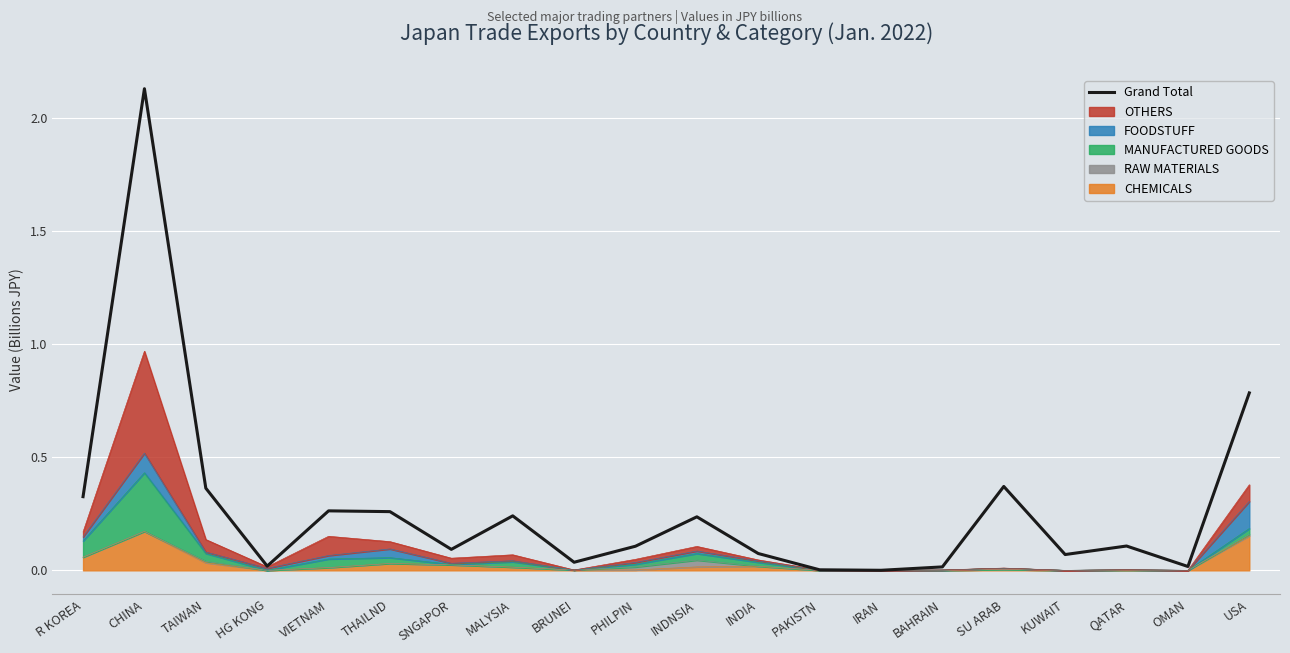

Does the chart display data point markers on the line(s)?

No